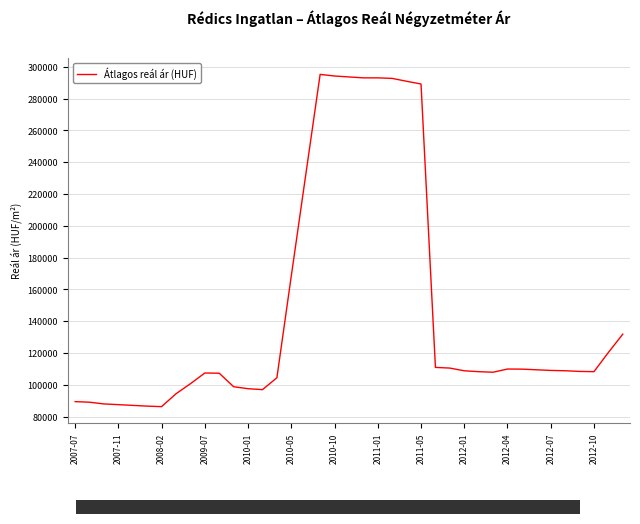

What is the maximum value shown in the chart?

295192